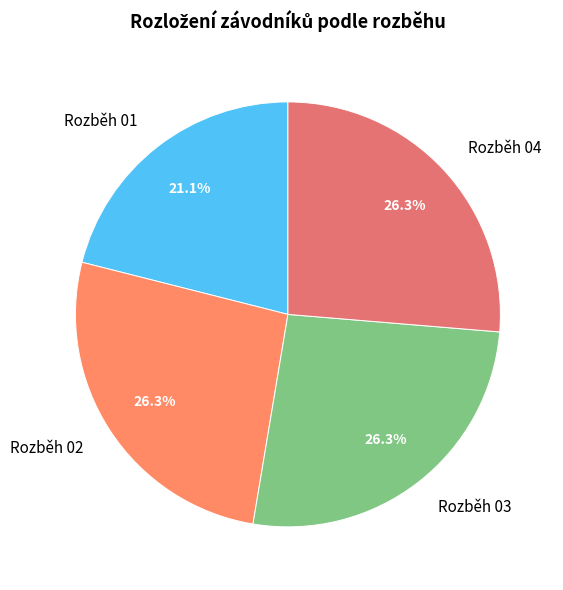

What is the ratio of the value at Rozběh 01 to the value at Rozběh 02?

0.8